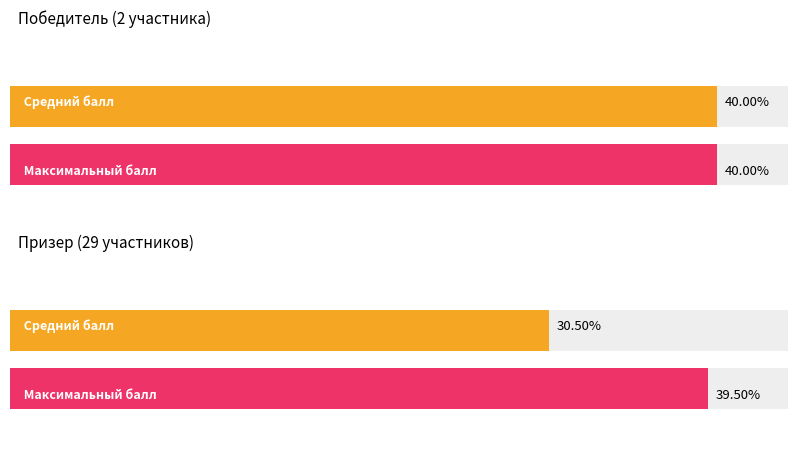

How many bars are there in each group?

2